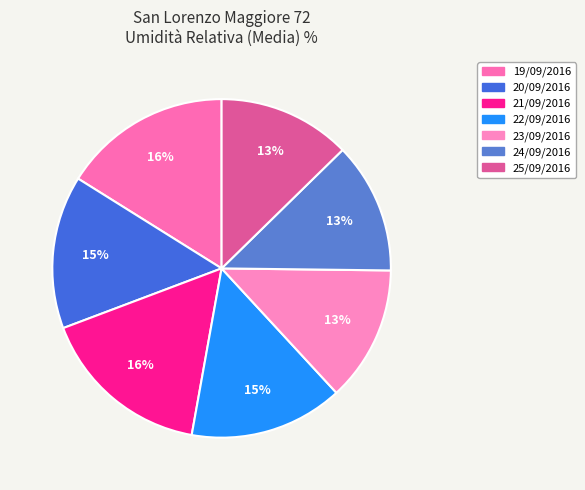

Does any single category account for the majority?

No